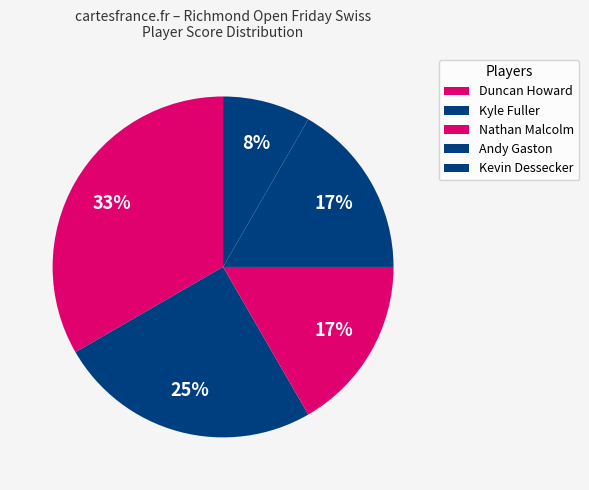

How many segments does this pie chart have?

5